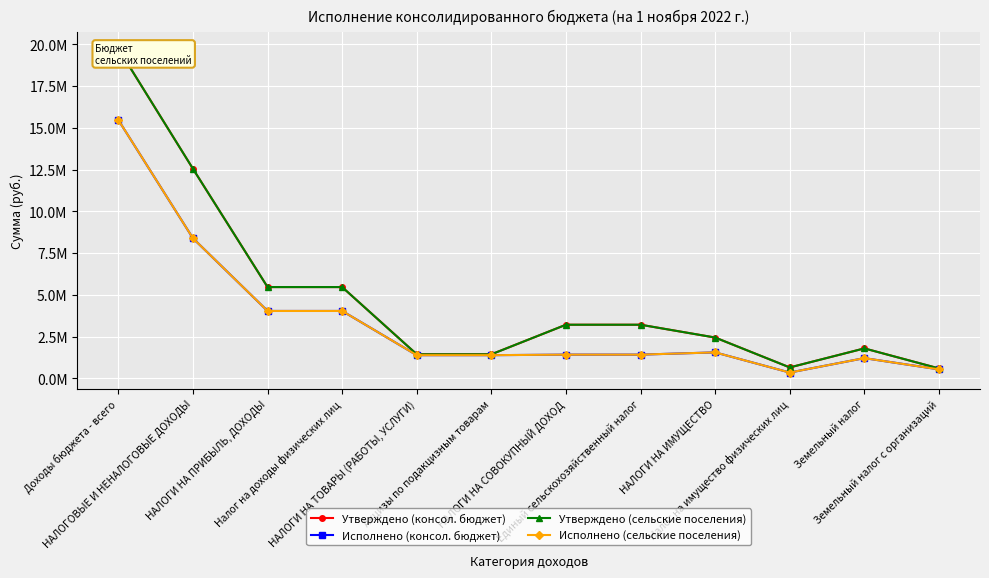

At which category does the chart reach its minimum across all series?

Налог на имущество физических лиц